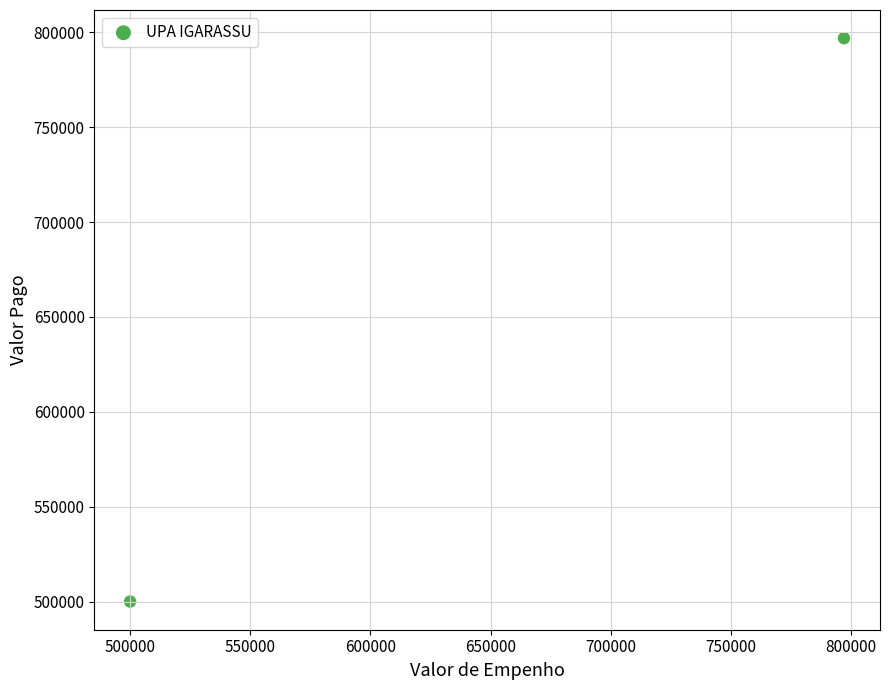

What is the average Y value?

648479.6